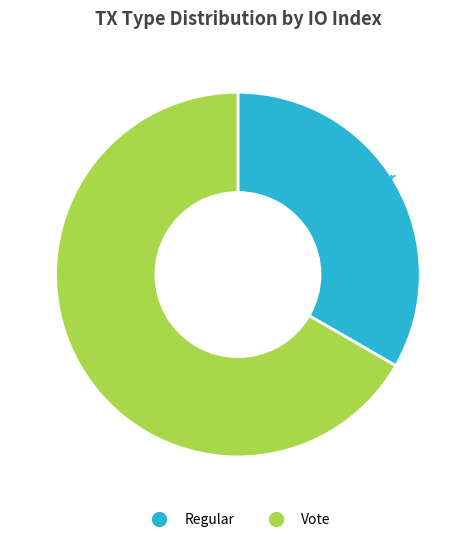

To the nearest percent, what is the average slice percentage?

50%